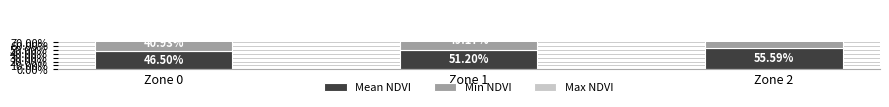

Which series has the largest range (max minus min)?

Min NDVI